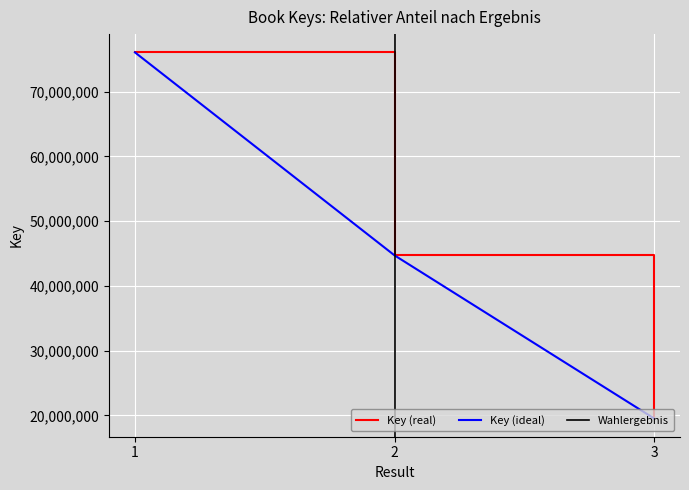

List the labels in order of value, smallest first.

3, 2, 1